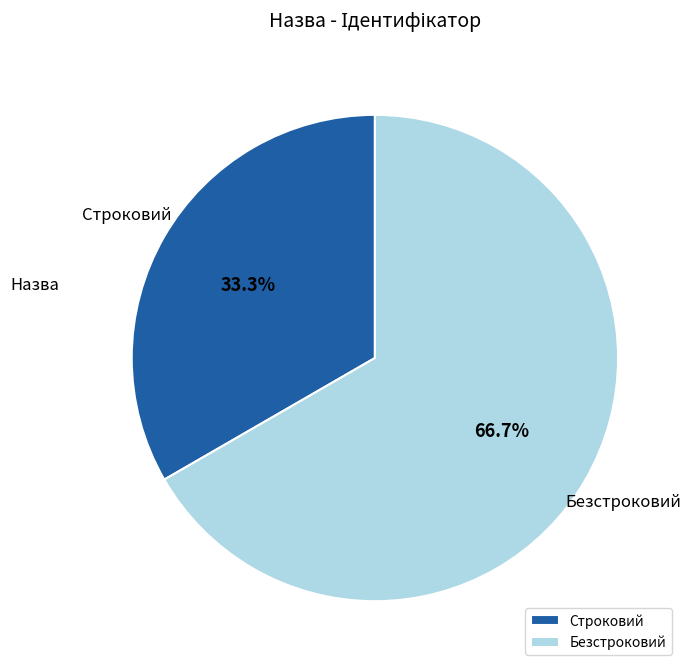

How many segments does this pie chart have?

2